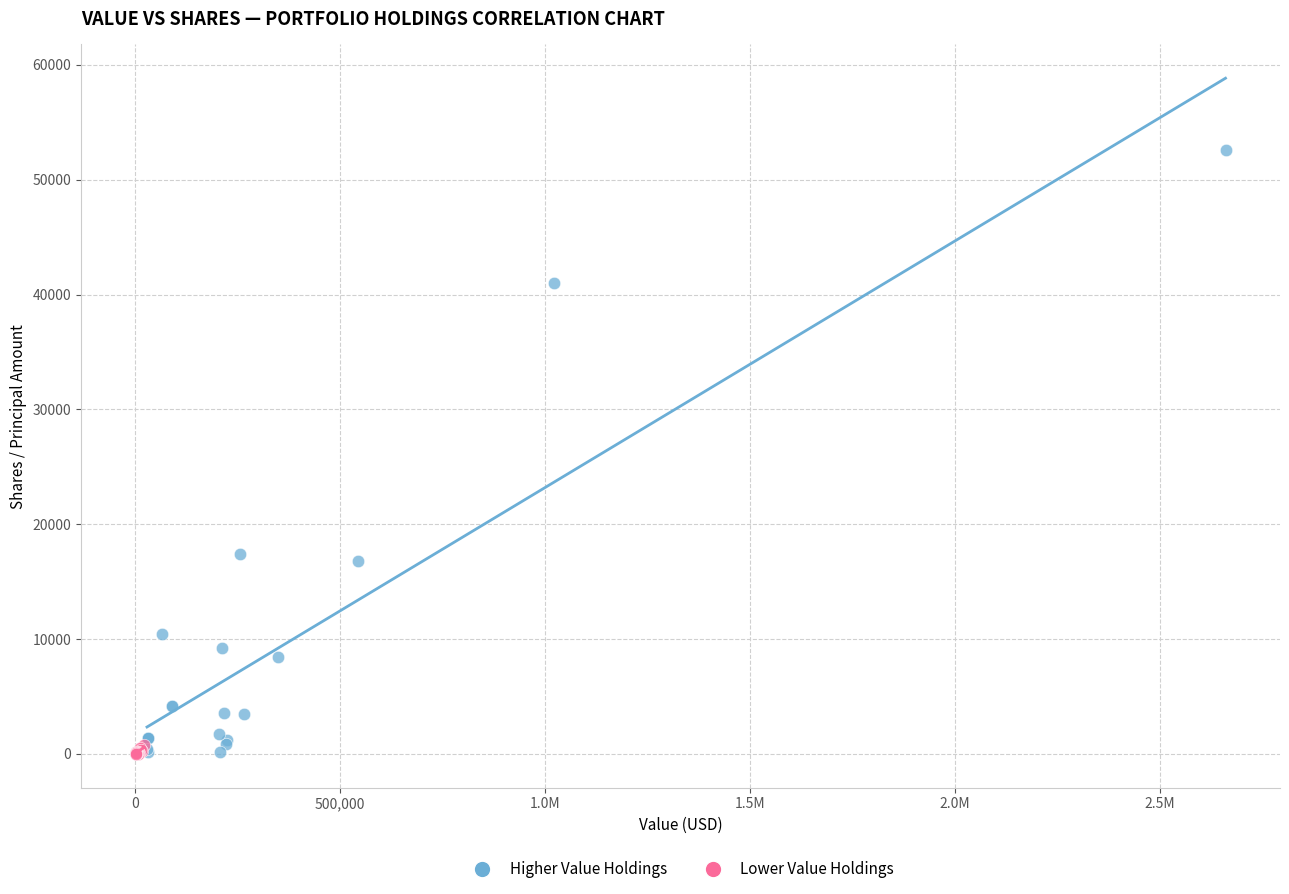

Which series reaches the maximum Y coordinate?

Higher Value Holdings